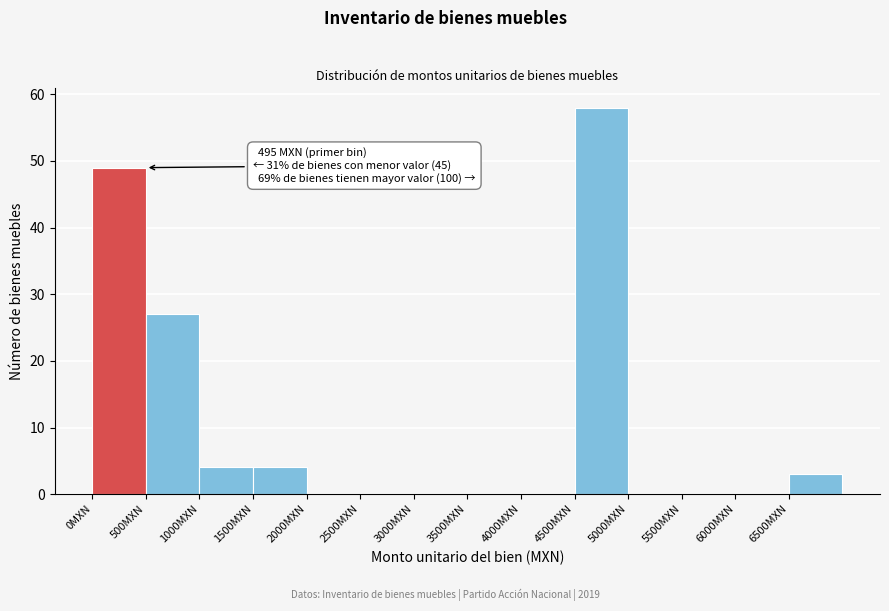

Over which range of the x-axis is the bar tallest?

4500 to 5000